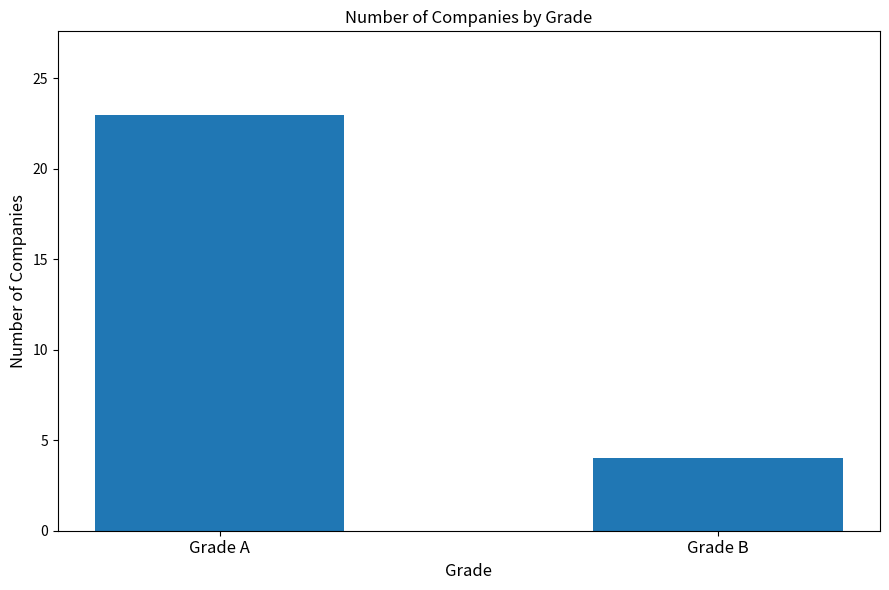

What is the maximum value shown in the chart?

23